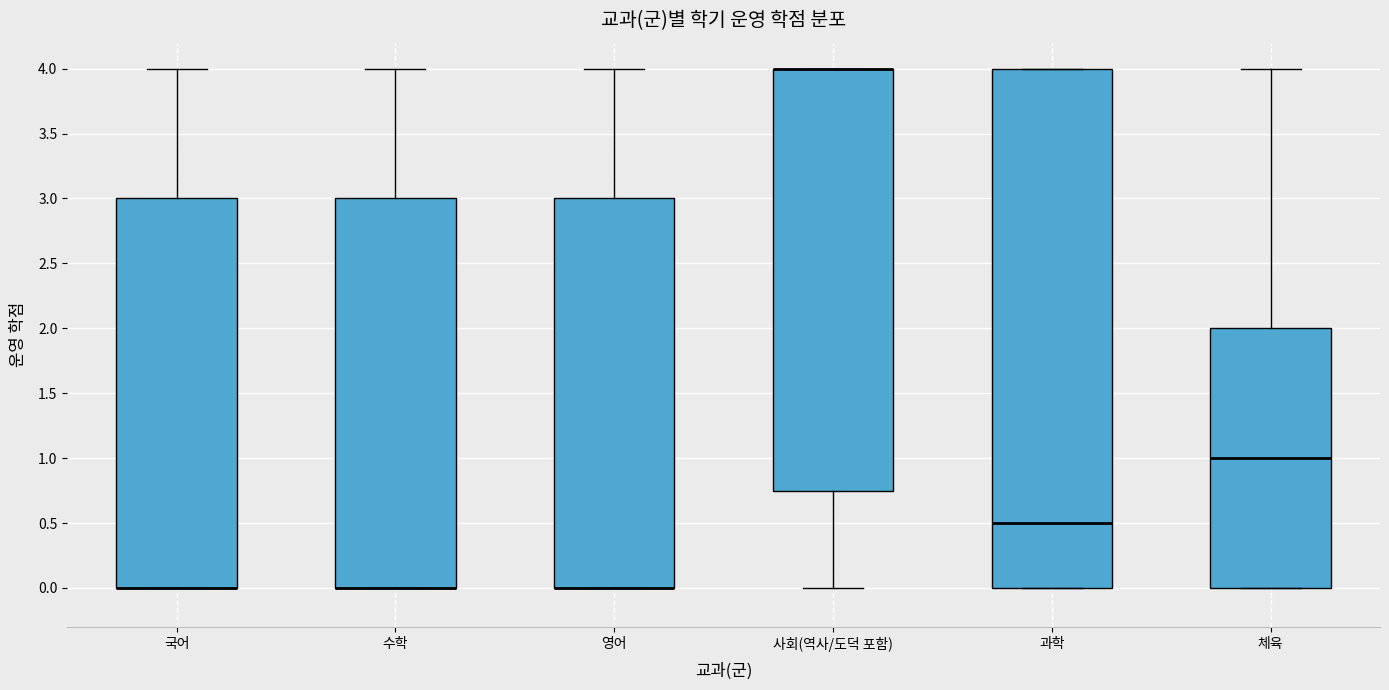

Reading left to right, transcribe this box plot: for each box, give where its median line is, the range the box spans, and where its two whiskers end, as read against the y-axis. The values are not printed on the chart, so give them approximately, as read against the axis.

국어: median 0.00 (drawn on the box's lower edge), box 0.00 to 3.00, whiskers 0.00 to 4.00
수학: median 0.00 (drawn on the box's lower edge), box 0.00 to 3.00, whiskers 0.00 to 4.00
영어: median 0.00 (drawn on the box's lower edge), box 0.00 to 3.00, whiskers 0.00 to 4.00
사회(역사/도덕 포함): median 4.00 (drawn on the box's upper edge), box 0.75 to 4.00, whiskers 0.00 to 4.00
과학: median 0.50, box 0.00 to 4.00, whiskers 0.00 to 4.00
체육: median 1.00, box 0.00 to 2.00, whiskers 0.00 to 4.00